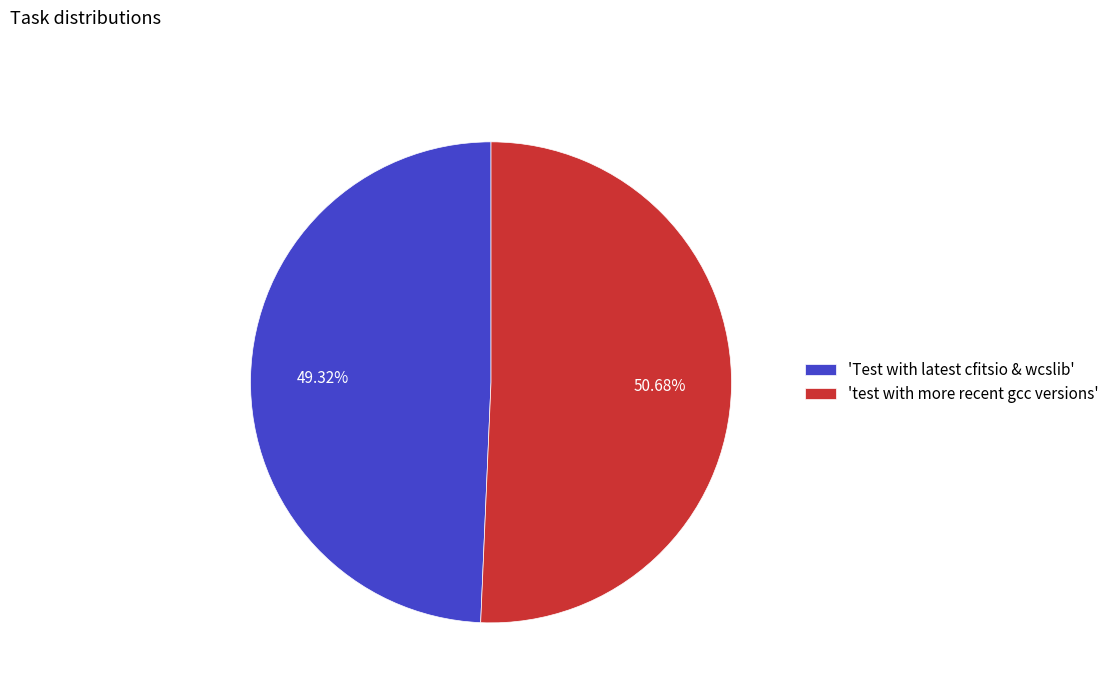

Count the number of slices in the pie.

2